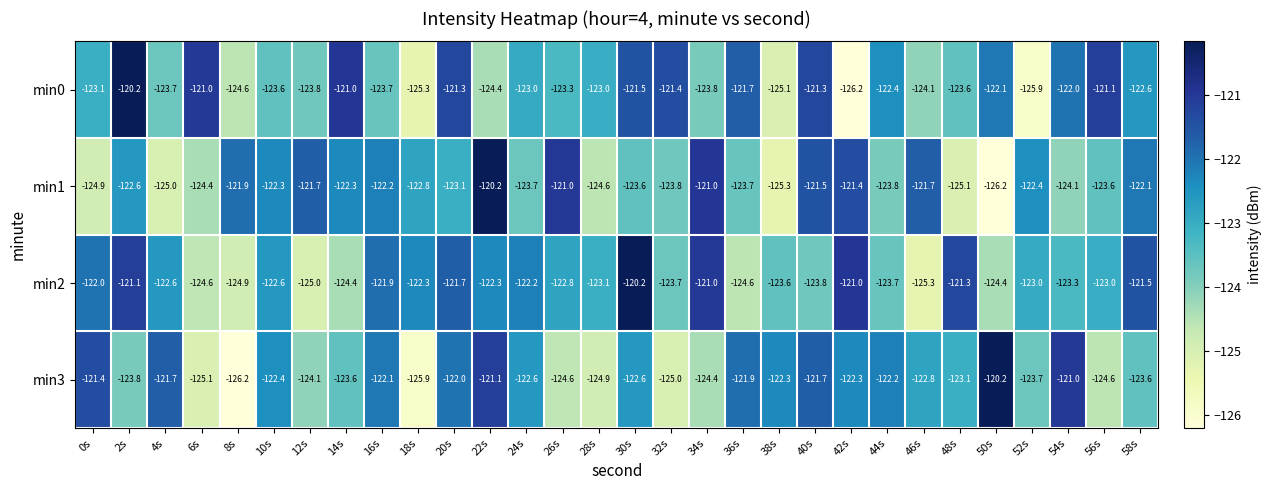

What is the smallest value displayed?

-126.2